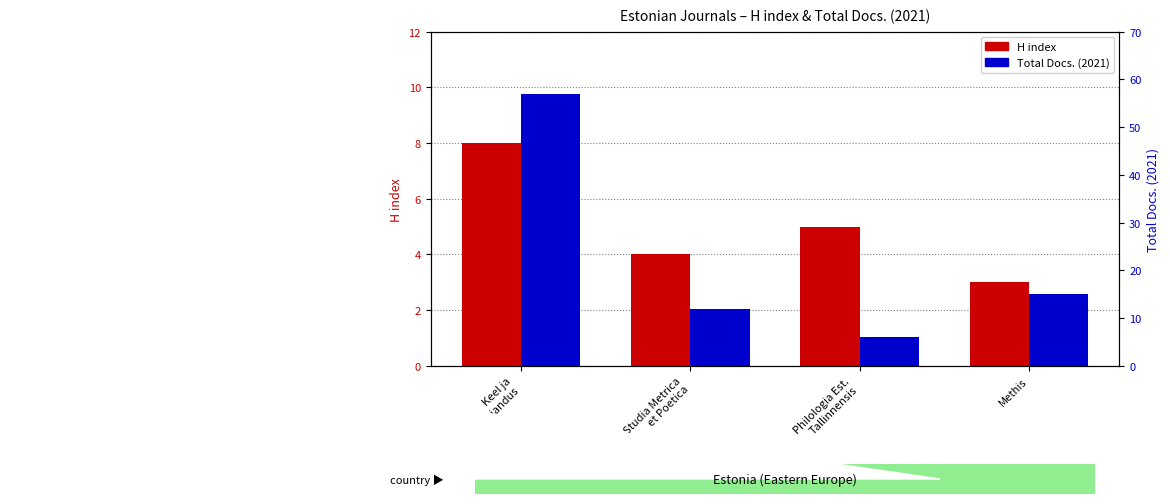

What is the average value of the H index series?

5